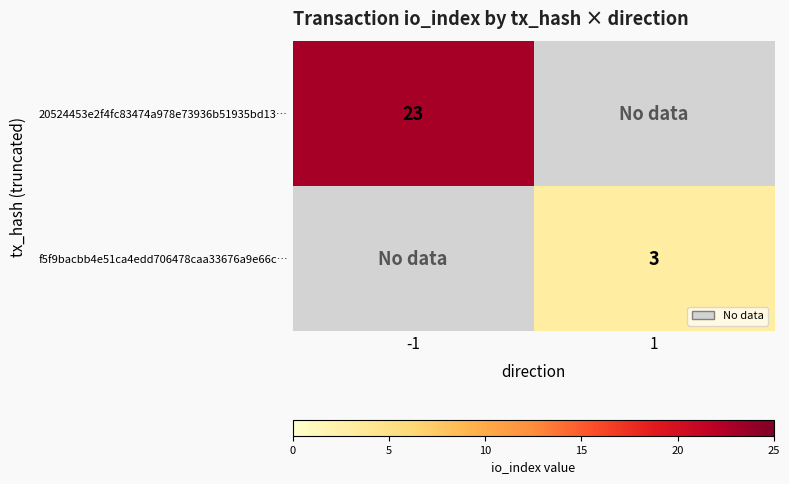

True or false: f5f9bacbb4e51ca4edd706478caa33676a9e66c… has a value of 4 at 1.

False